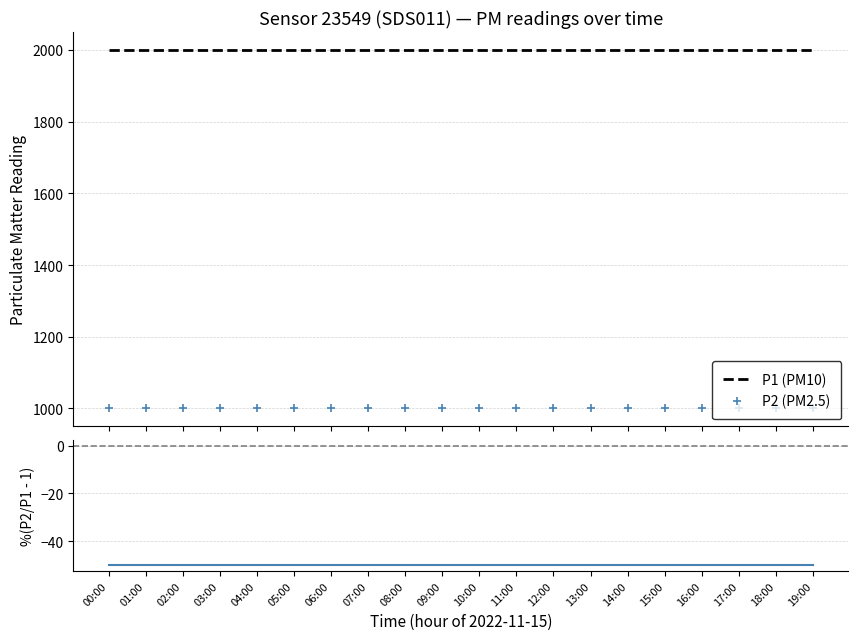

The value of P2 (PM2.5) at 03:00 is 1555.0. True or false?

False